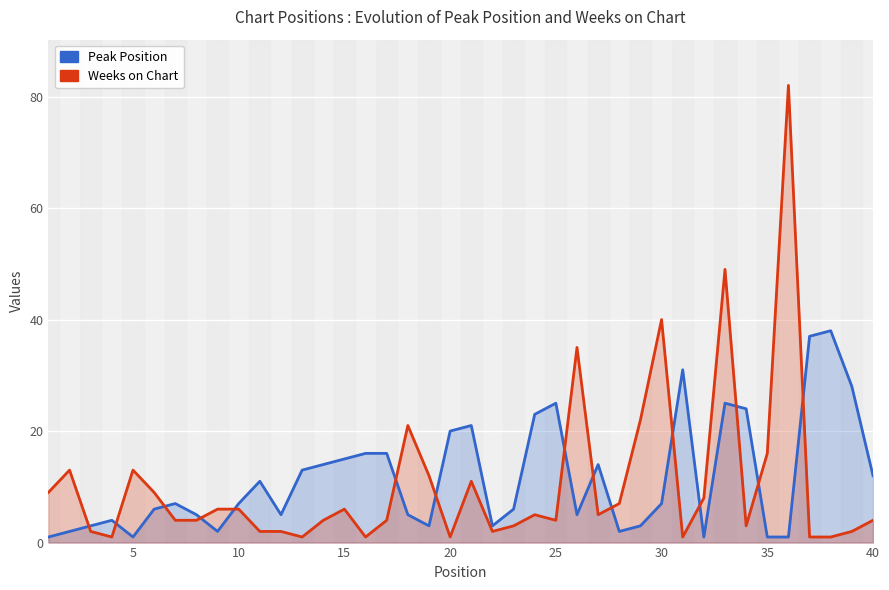

What is the greatest value displayed?

82